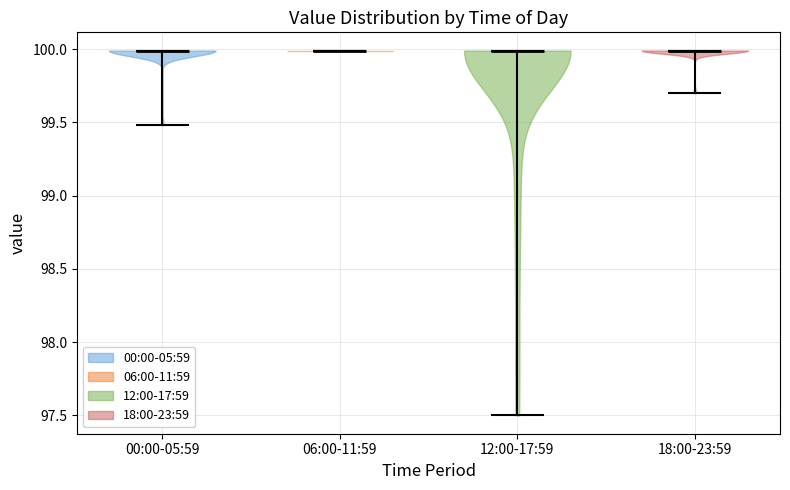

Reading left to right, read every violin against the y-axis: where its median line is, and the lowest and highest points it reaches. The values are not printed on the chart, so give them approximately, as read against the axis.

00:00-05:59: median line 100.0, lowest point 99.5, highest point 100.0
06:00-11:59: median line 100.0, lowest point 100.0, highest point 100.0
12:00-17:59: median line 100.0, lowest point 97.5, highest point 100.0
18:00-23:59: median line 100.0, lowest point 99.7, highest point 100.0